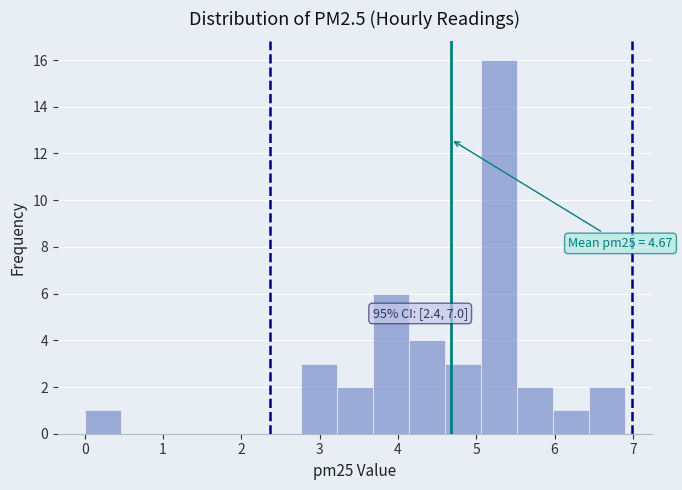

Over which range of the x-axis is the bar tallest?

5.06 to 5.52